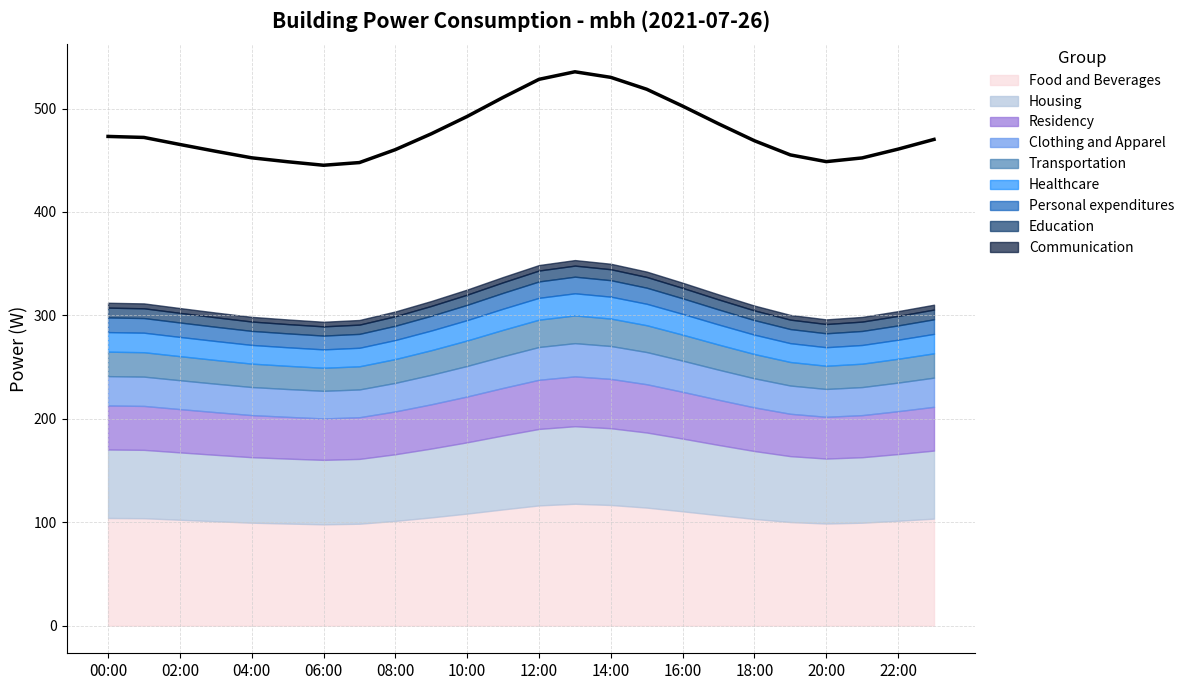

What is the difference between the second highest and minimum values?

85.0